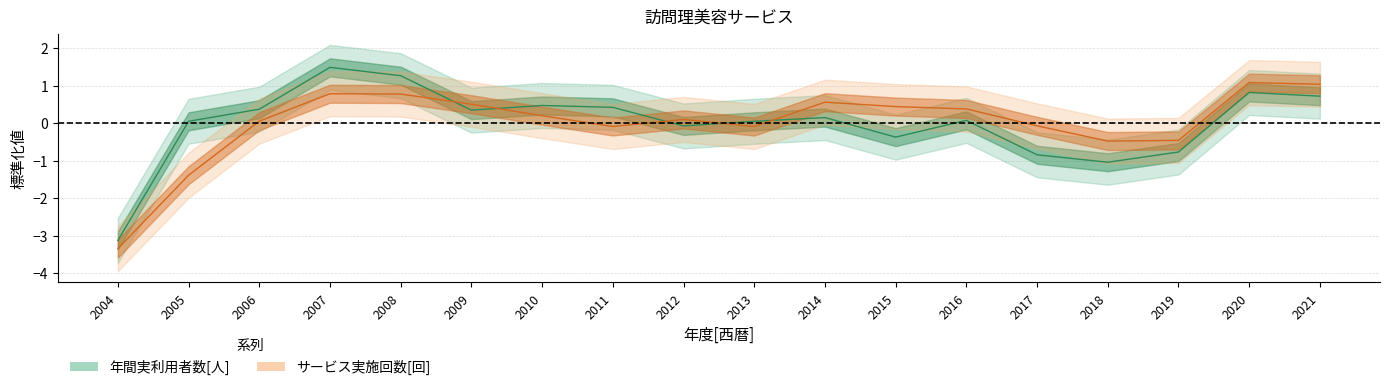

What are all the series names shown in the legend?

年間実利用者数[人], サービス実施回数[回]